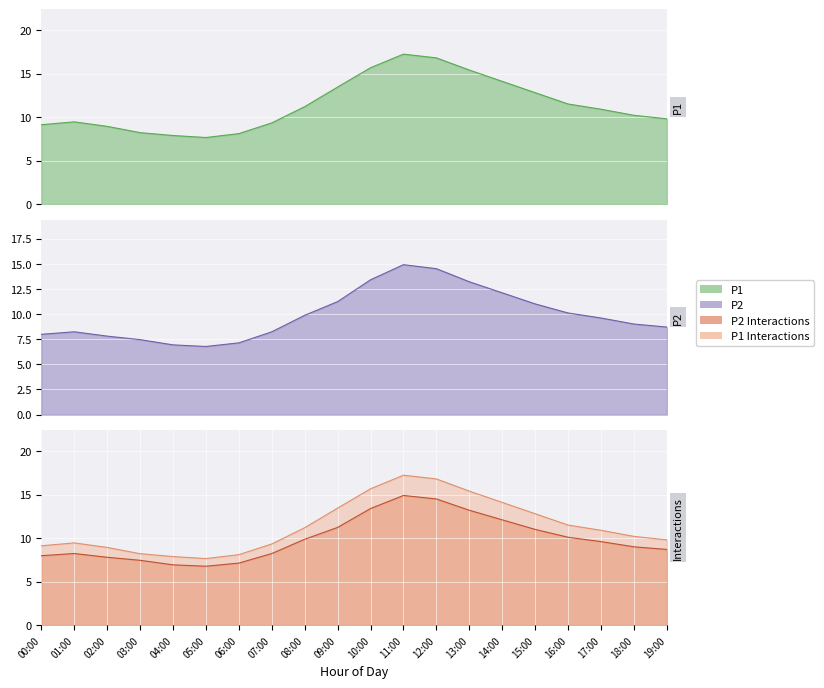

What is the highest value of the P1 series?

17.2